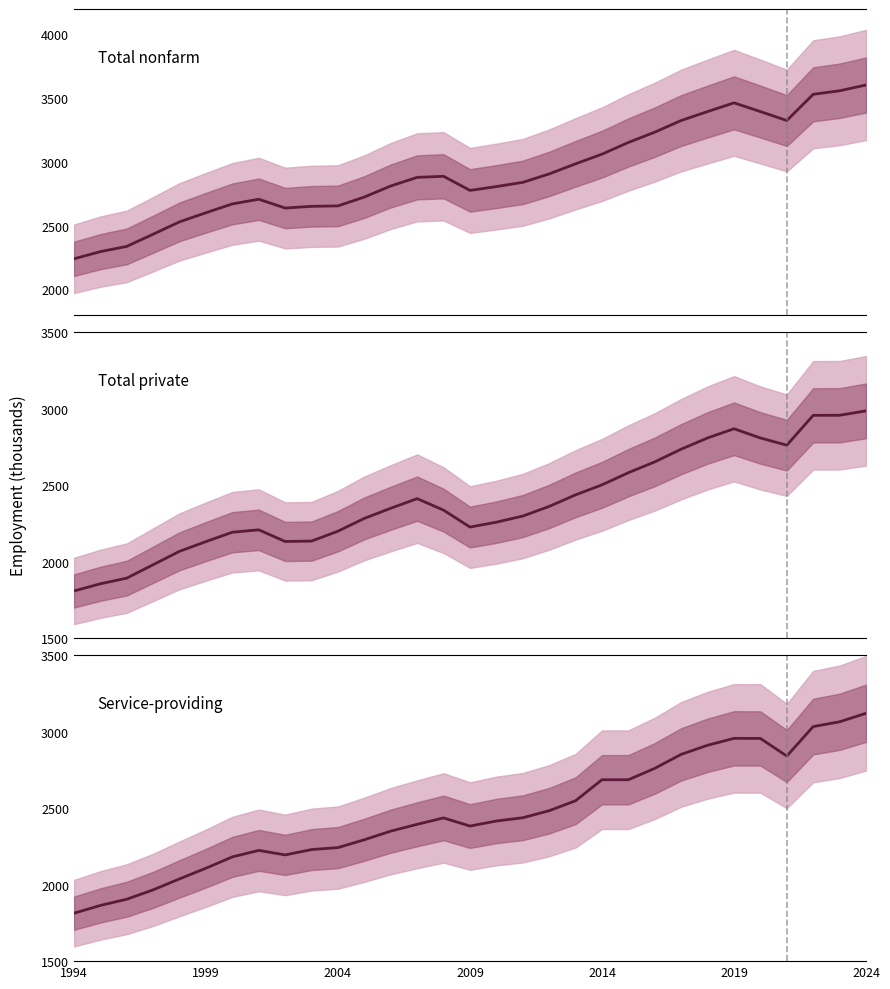

What is the minimum value shown in the chart?

1807.6